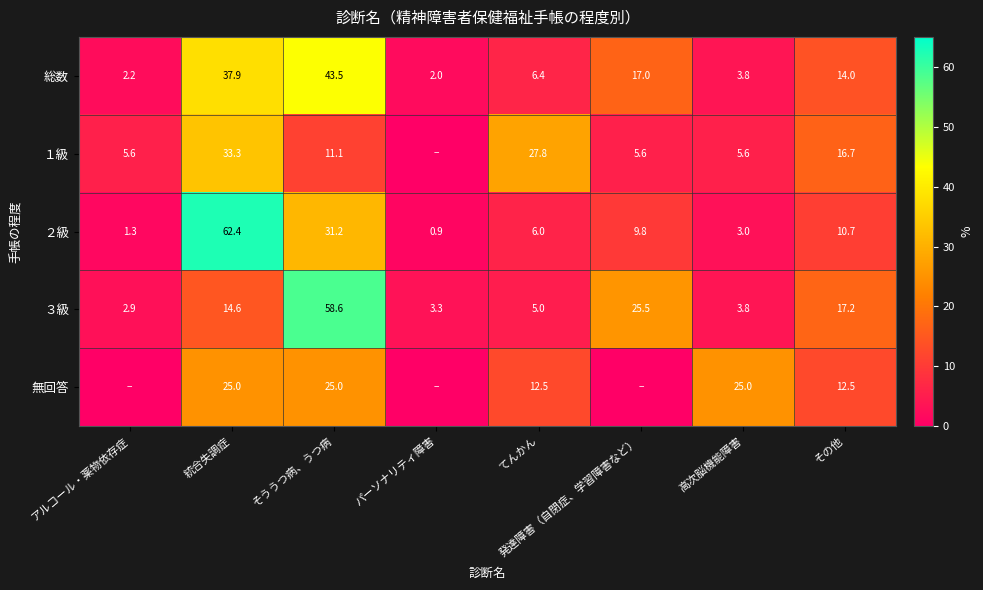

What is the sum of the 総数 values at アルコール・薬物依存症 and 高次脳機能障害?

6.0